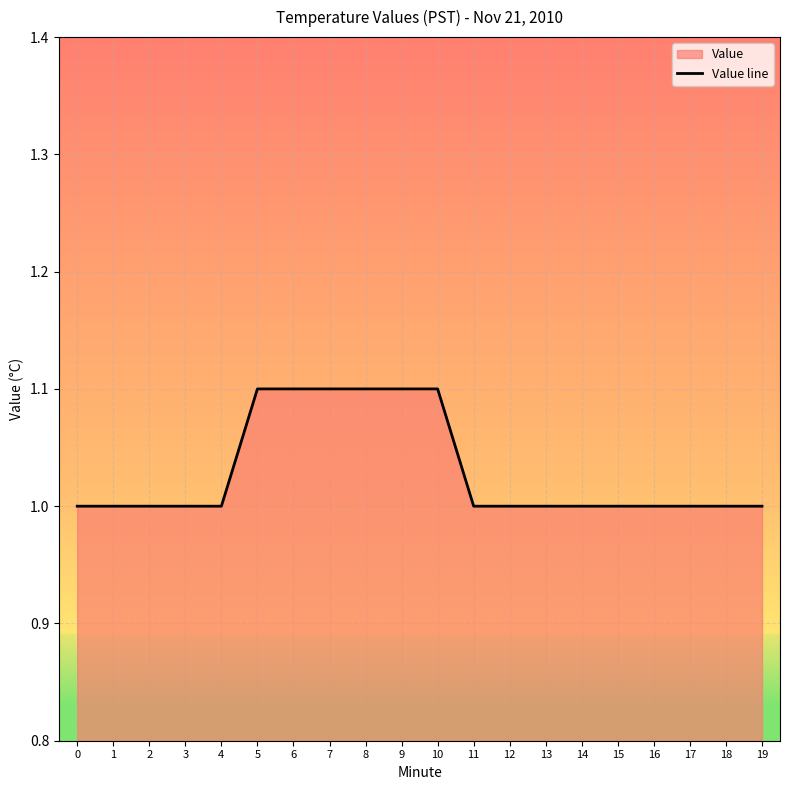

How many distinct data groups are displayed?

1